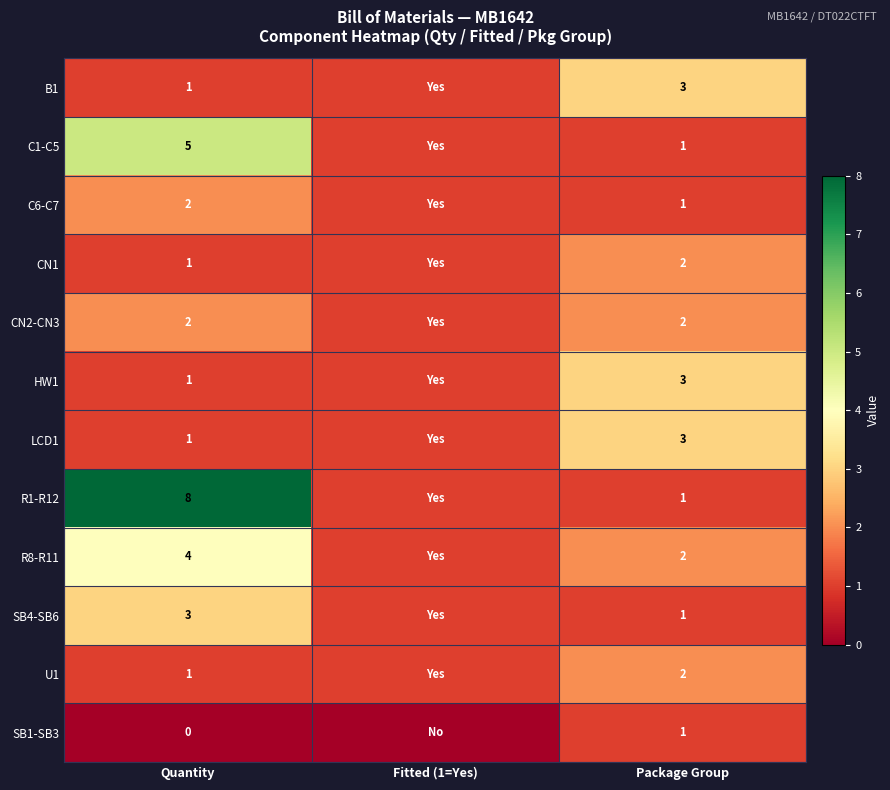

What is the sum of the LCD1 values at Package Group and Quantity?

4